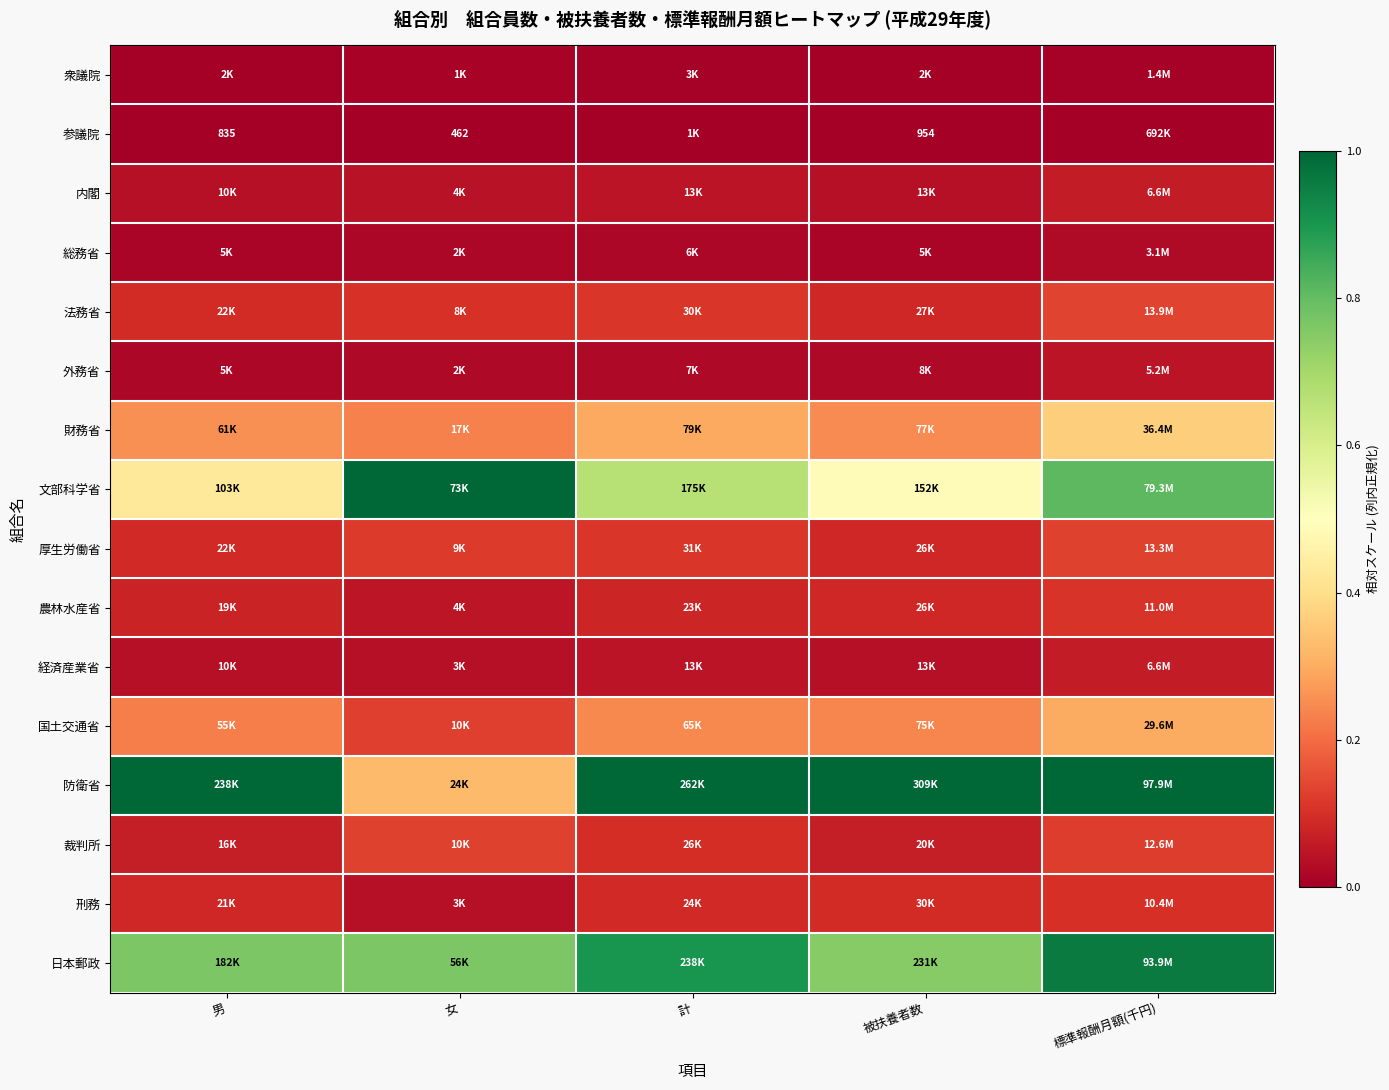

At which category is the sum across all series the highest?

標準報酬月額(千円)